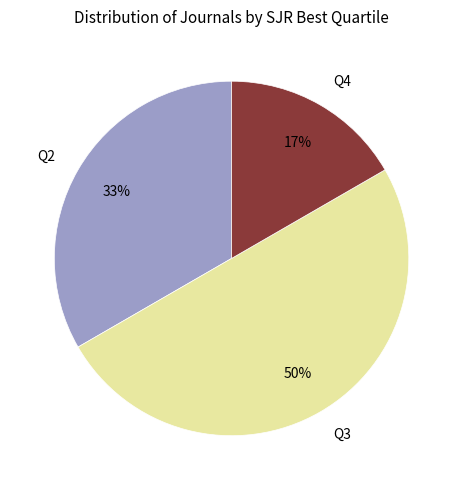

The Q4 slice represents 17% of the pie. True or false?

True